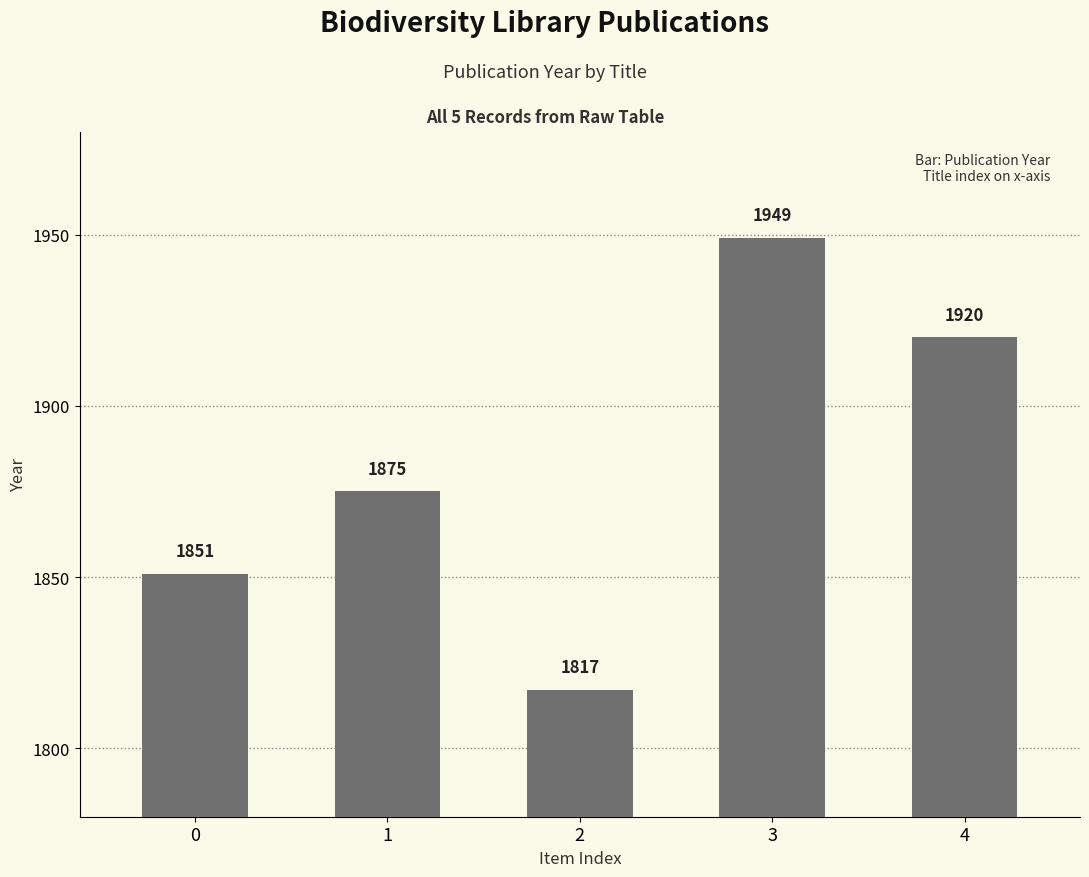

At which category does the chart reach its minimum across all series?

2